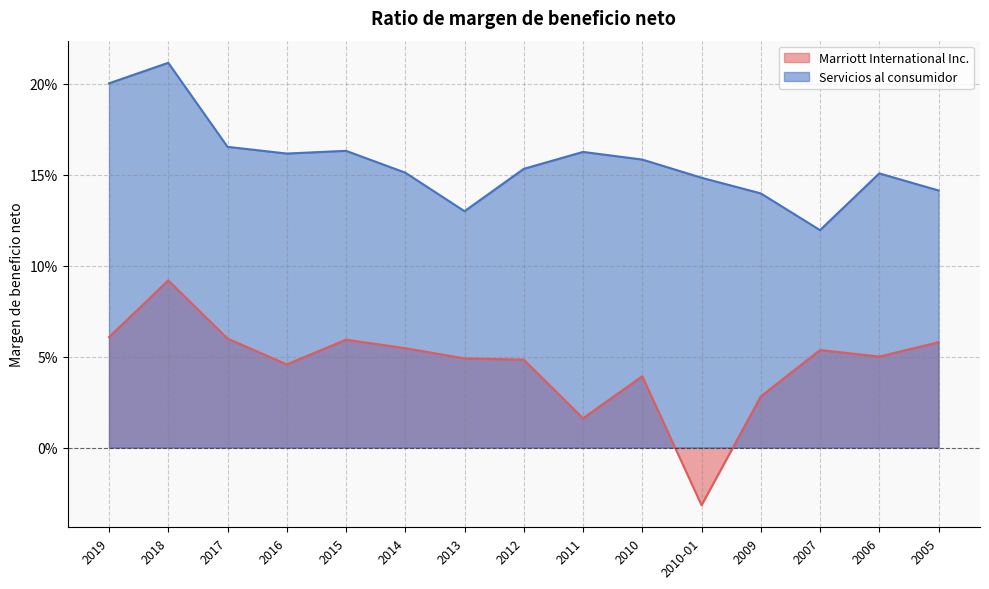

List the series in order of their peak value, lowest first.

Marriott International Inc., Servicios al consumidor